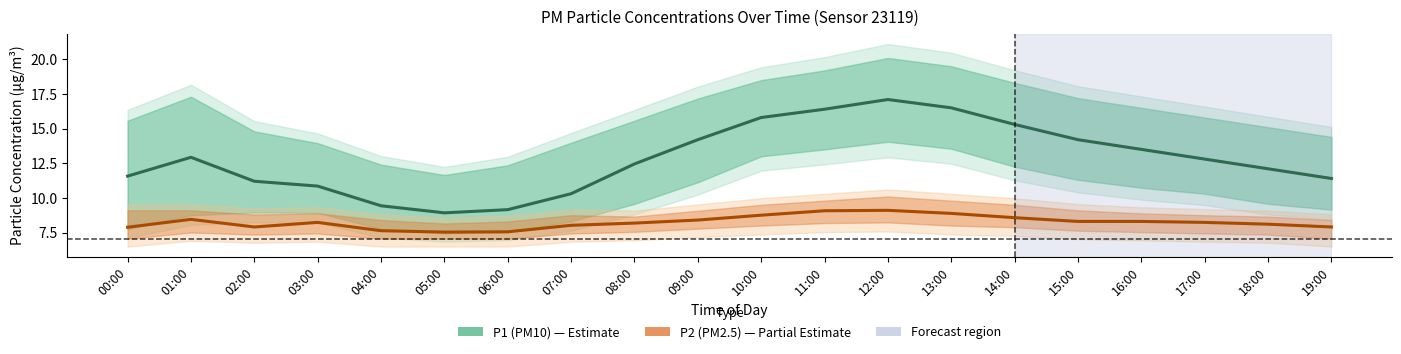

Which category has the highest value in the P1 (PM10) series?

12:00